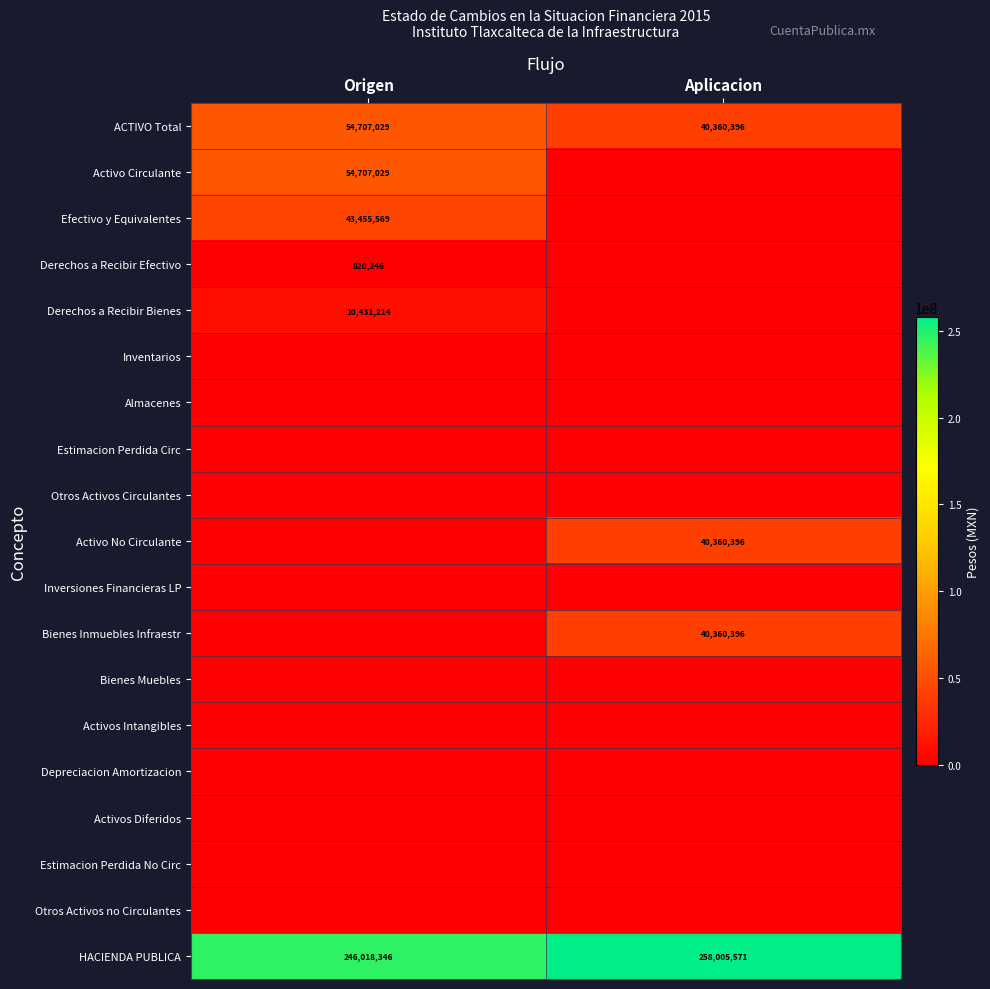

Is it true that HACIENDA PUBLICA equals 55576351 at Aplicacion?

False